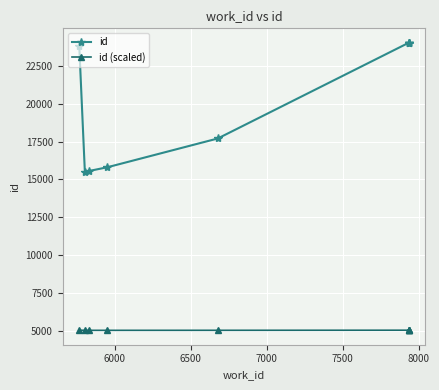

What is the minimum value for id (scaled)?

5015.5